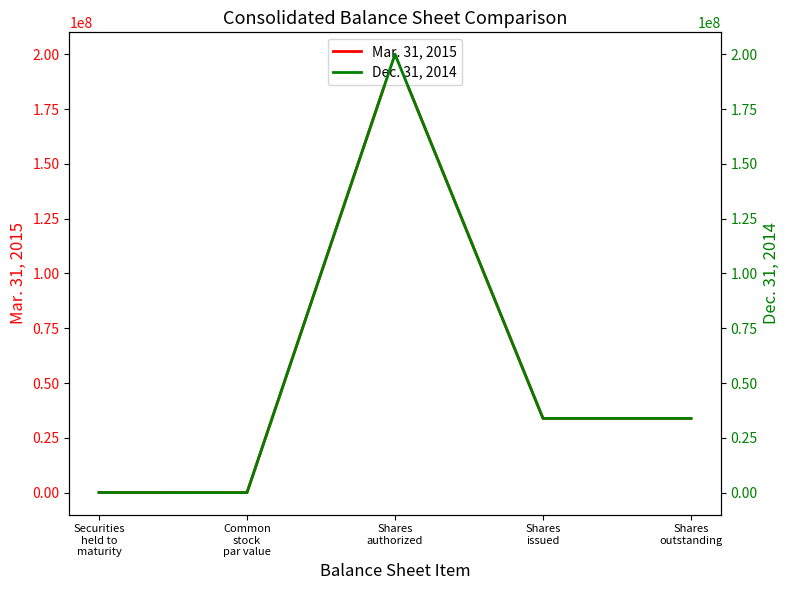

True or false: Mar. 31, 2015 and Dec. 31, 2014 intersect in this chart.

False